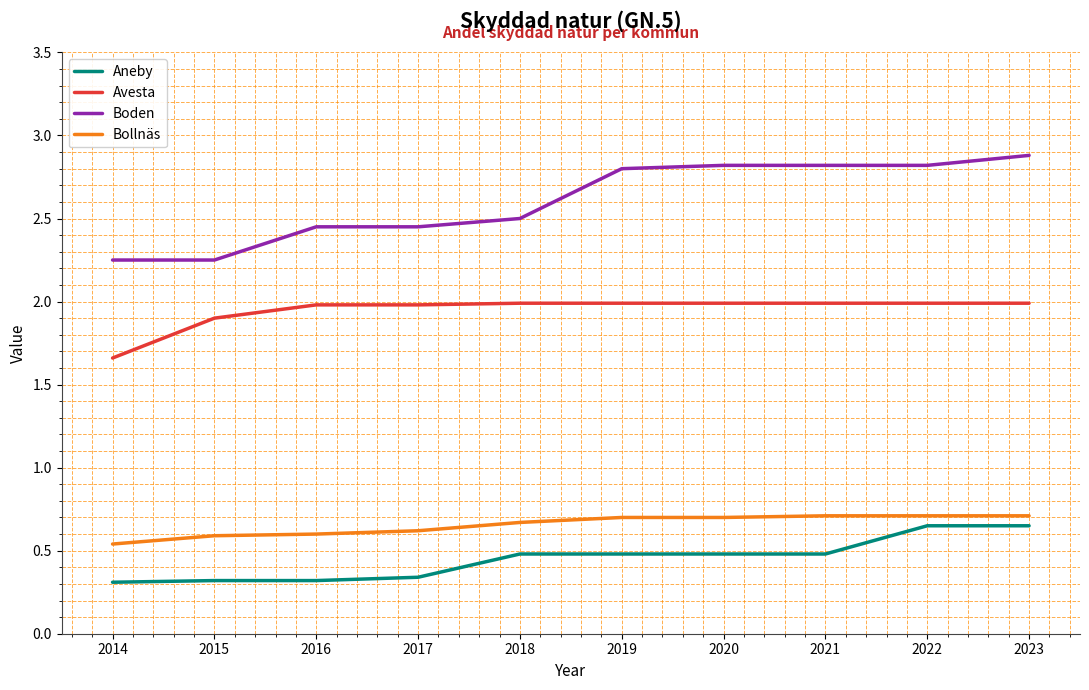

True or false: Avesta has a value of 2.9 at 2016.

False